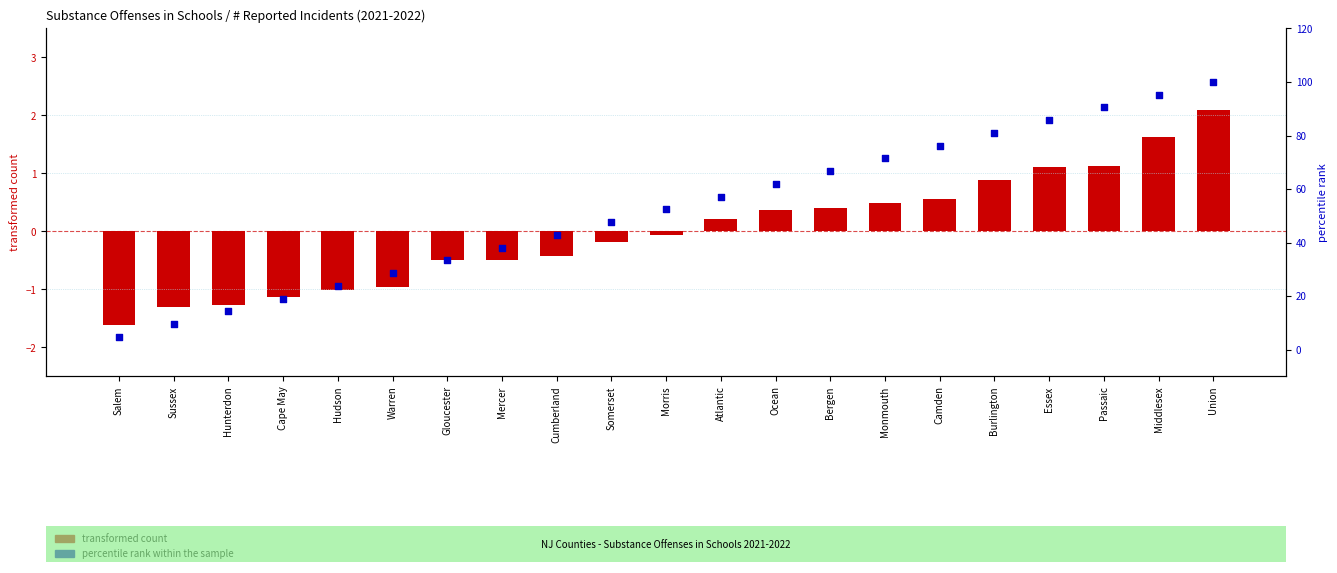

Which series has the largest Y range (max minus min)?

percentile rank within the sample